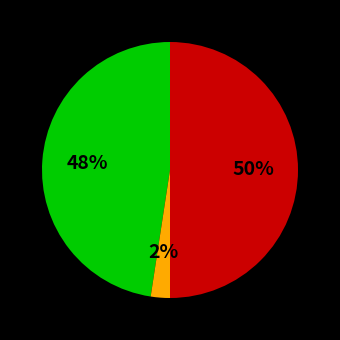

To the nearest percent, what is the average slice percentage?

33%